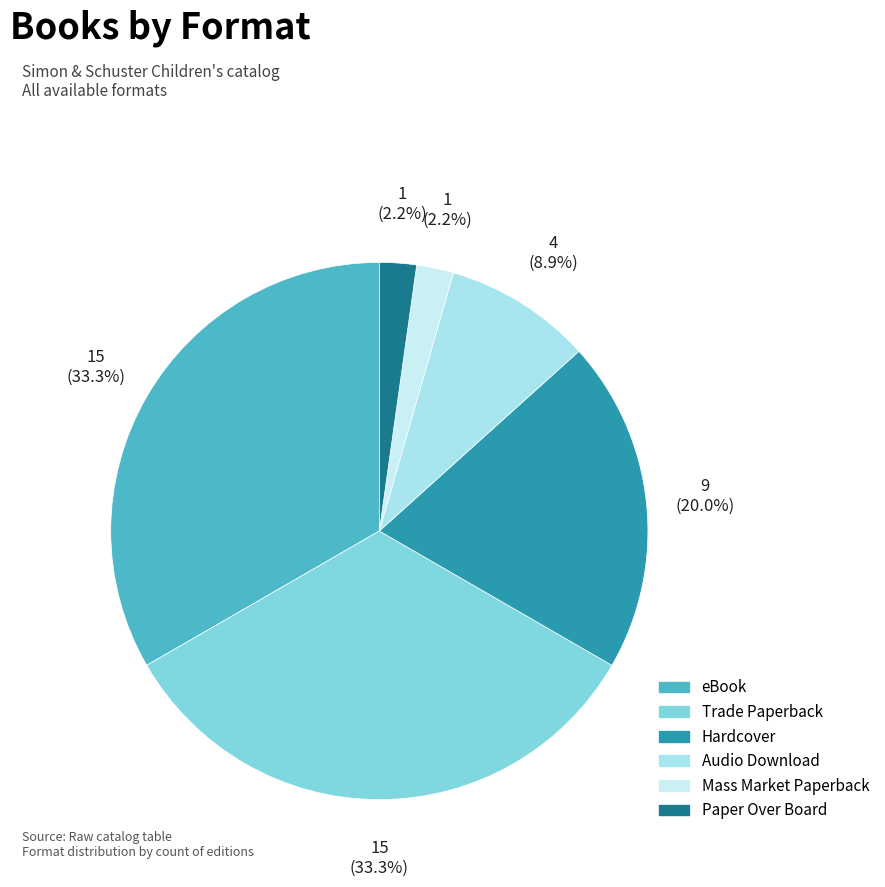

Rank the categories by value from highest to lowest.

eBook, Trade Paperback, Hardcover, Audio Download, Mass Market Paperback, Paper Over Board